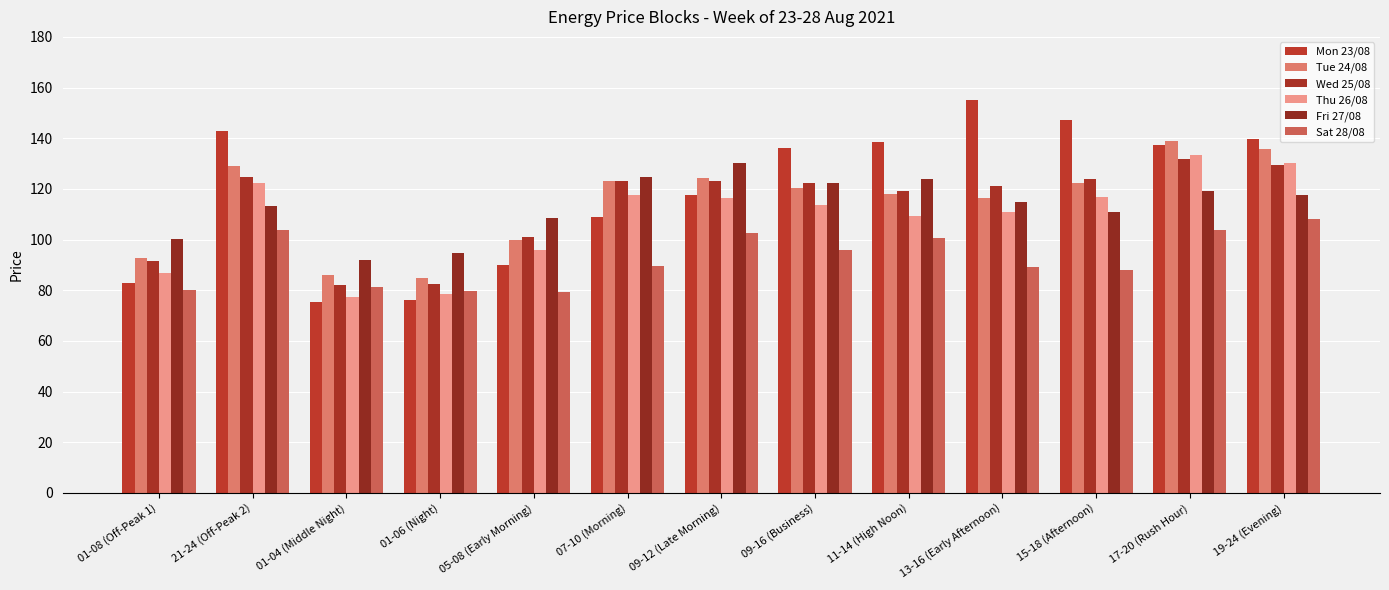

Reading right to left, what are all the values shown in this chart?

Mon 23/08: 139.8	137.5	147.0	155.1	138.5	136.3	117.5	109.0	90.0	76.0	75.4	142.8	82.7
Tue 24/08: 135.9	139.1	122.5	116.5	118.0	120.4	124.3	123.0	99.7	84.9	85.9	129.1	92.8
Wed 25/08: 129.3	131.7	124.0	121.2	119.1	122.1	123.1	122.9	100.8	82.5	82.1	124.8	91.5
Thu 26/08: 130.3	133.3	116.6	110.7	109.3	113.6	116.6	117.4	95.9	78.3	77.4	122.3	86.7
Fri 27/08: 117.5	119.3	110.8	114.6	123.9	122.5	130.3	124.8	108.6	94.7	91.8	113.3	100.2
Sat 28/08: 108.0	103.8	87.8	89.1	100.7	95.8	102.6	89.6	79.2	79.8	81.2	103.8	80.2